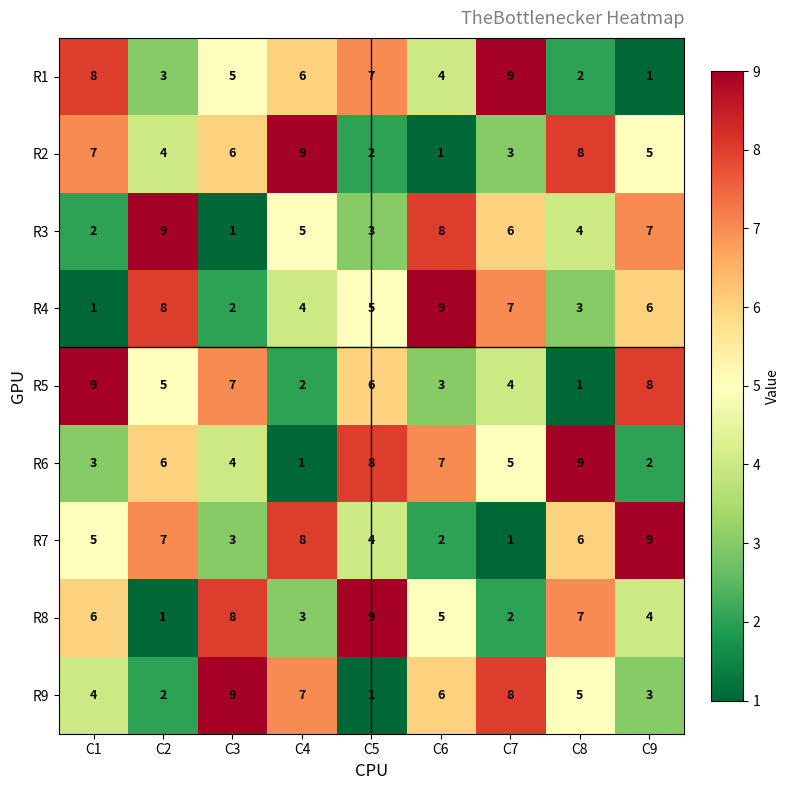

How many values in the R1 series are below 5?

4